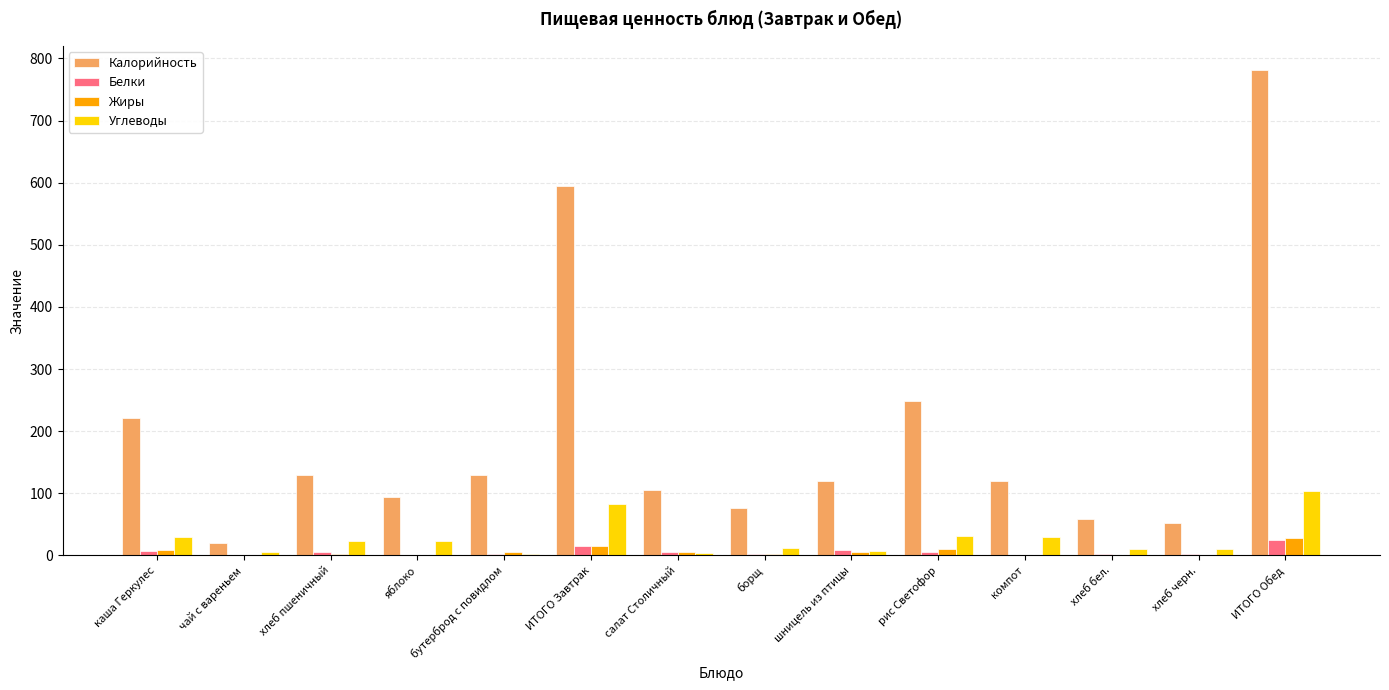

What is the maximum value shown in the chart?

780.9